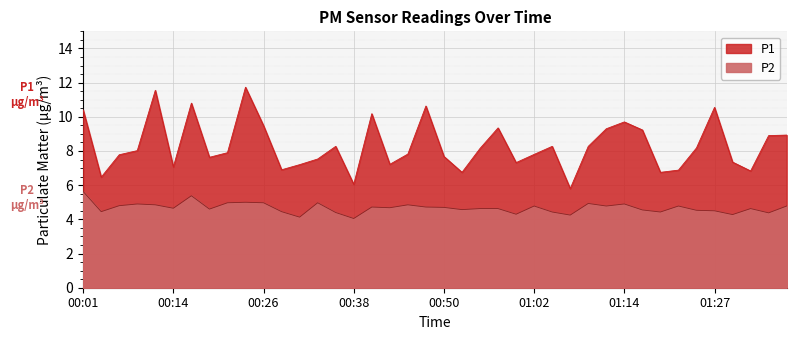

Reading left to right, list all the values displayed in this chart.

P1: 10.4	6.5	7.8	8.0	11.6	7.1	10.8	7.6	7.9	11.7	9.5	6.9	7.2	7.5	8.3	6.0	10.2	7.2	7.8	10.6	7.7	6.8	8.2	9.3	7.3	7.8	8.3	5.8	8.3	9.3	9.7	9.2	6.8	6.9	8.2	10.6	7.3	6.8	8.9	8.9
P2: 5.6	4.5	4.8	4.9	4.8	4.7	5.4	4.6	5.0	5.0	5.0	4.5	4.1	5.0	4.4	4.0	4.7	4.7	4.8	4.7	4.7	4.6	4.6	4.6	4.3	4.8	4.4	4.2	4.9	4.8	4.9	4.5	4.4	4.8	4.5	4.5	4.3	4.6	4.4	4.8